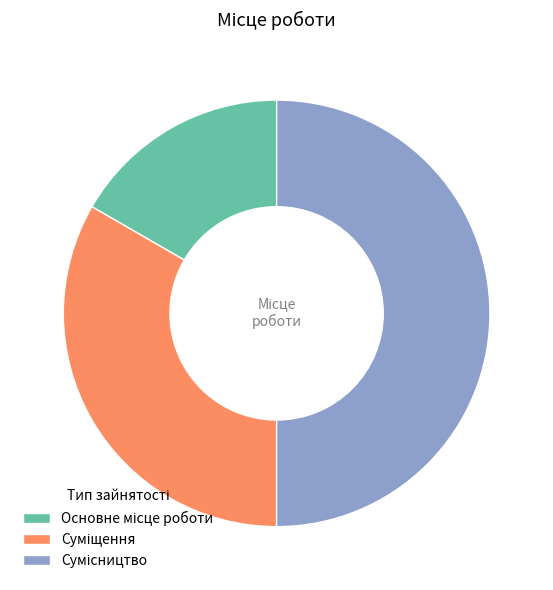

How many segments does this pie chart have?

3